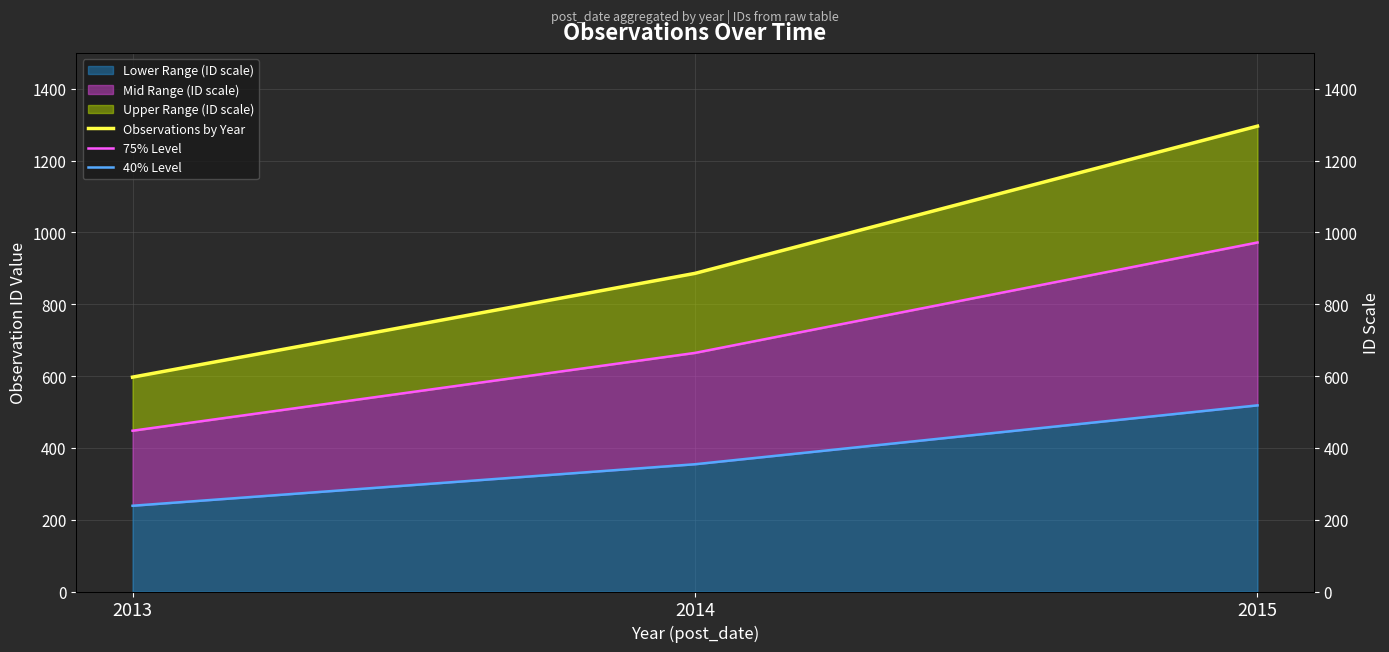

Which series has the widest spread of values?

Observations by Year